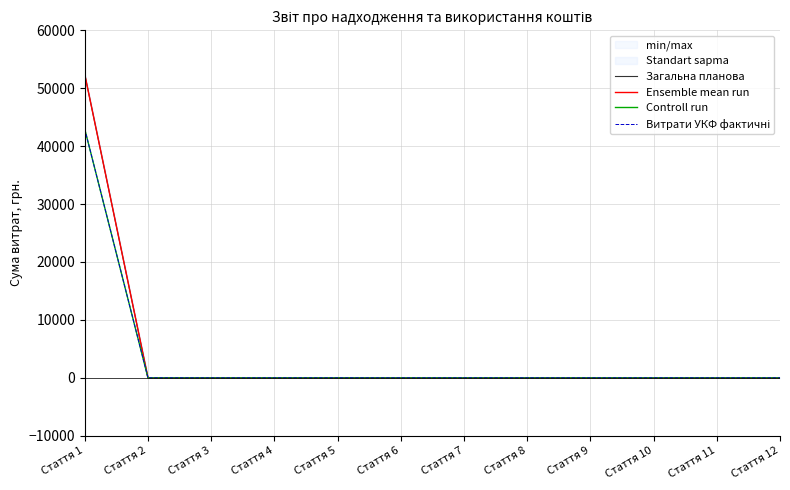

What is the average value of the Витрати УКФ фактичні series?

3577.8